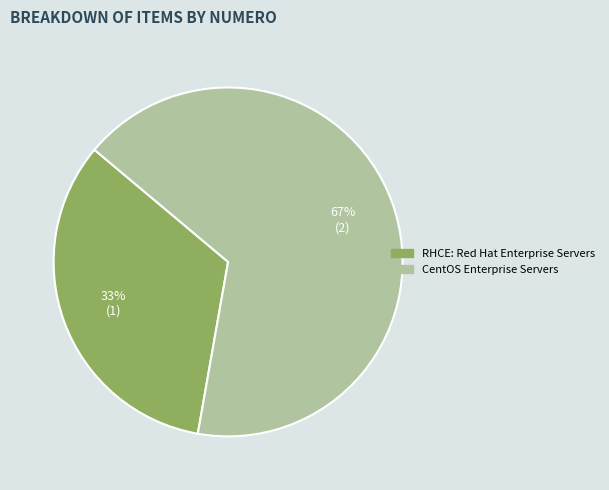

To the nearest percent, what is the combined percentage of CentOS Enterprise Servers and RHCE: Red Hat Enterprise Servers?

100%